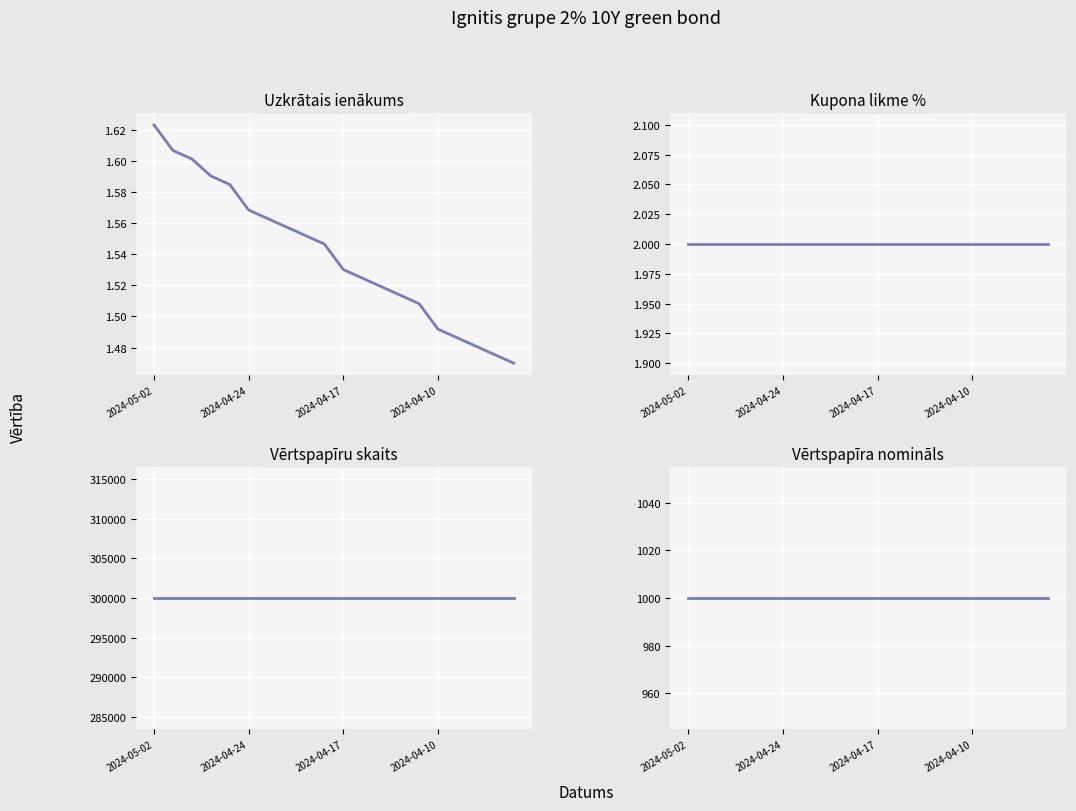

Where is Vērtspapīra nomināls nearest to the value 1000?

2024-05-02